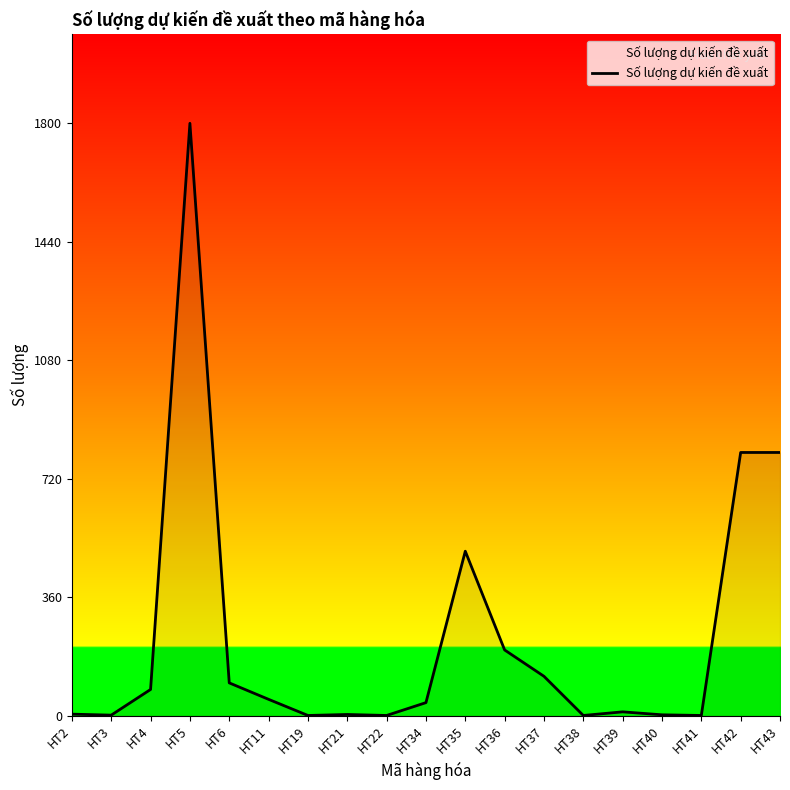

The value at HT22 is 1. True or false?

True